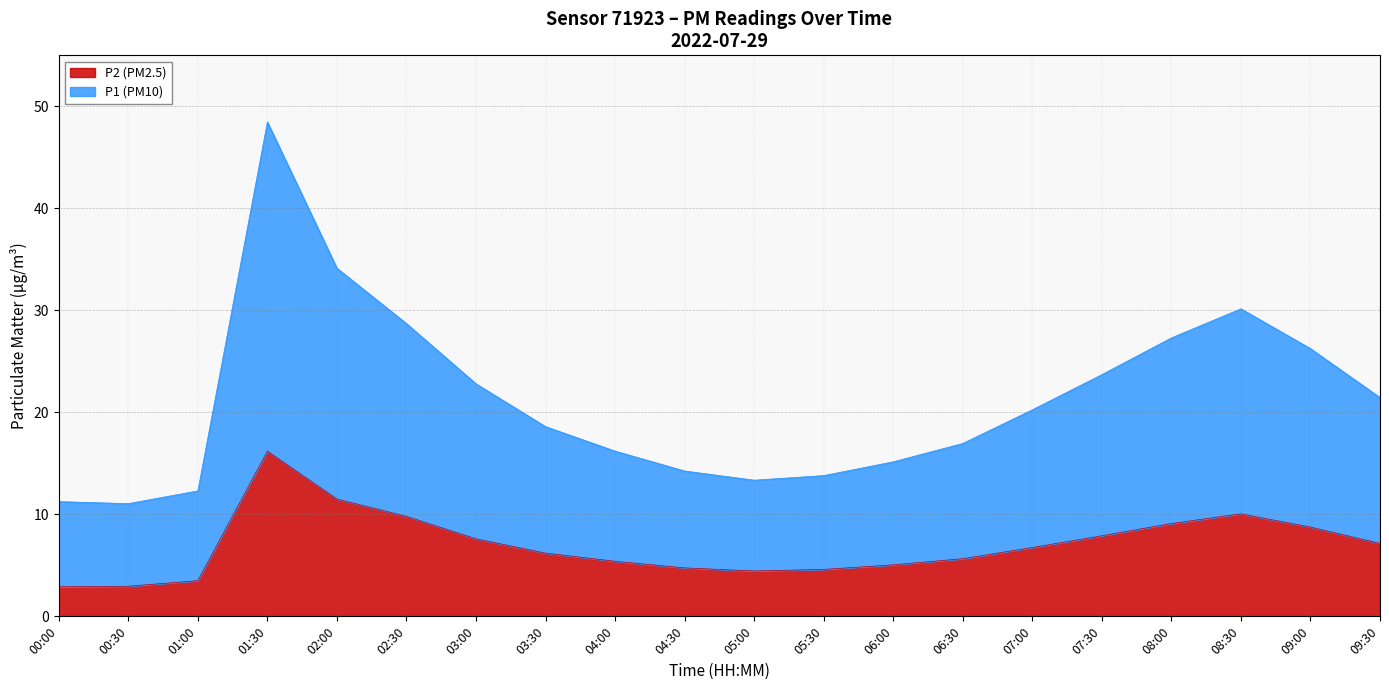

True or false: P1 has more than 1 points higher than both neighbors.

True